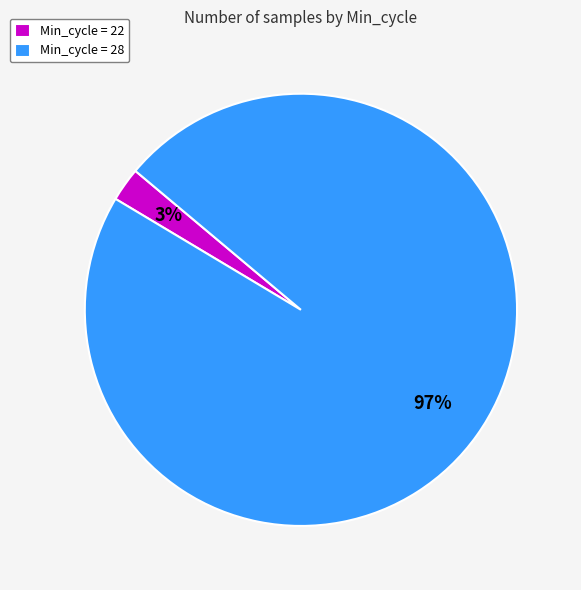

Does Min_cycle = 28 account for over 50% of the chart?

Yes